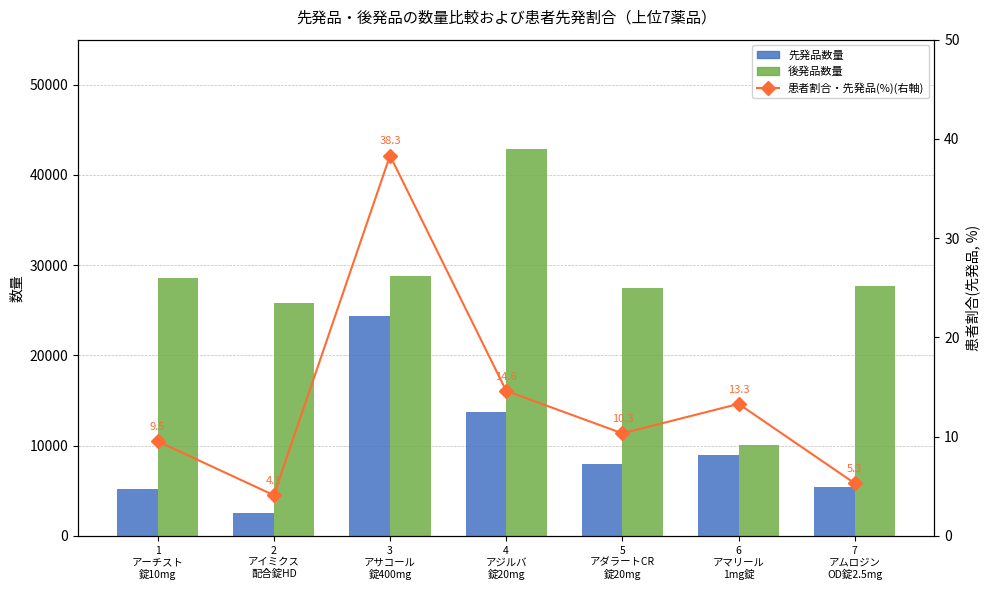

How many distinct data groups are displayed?

3